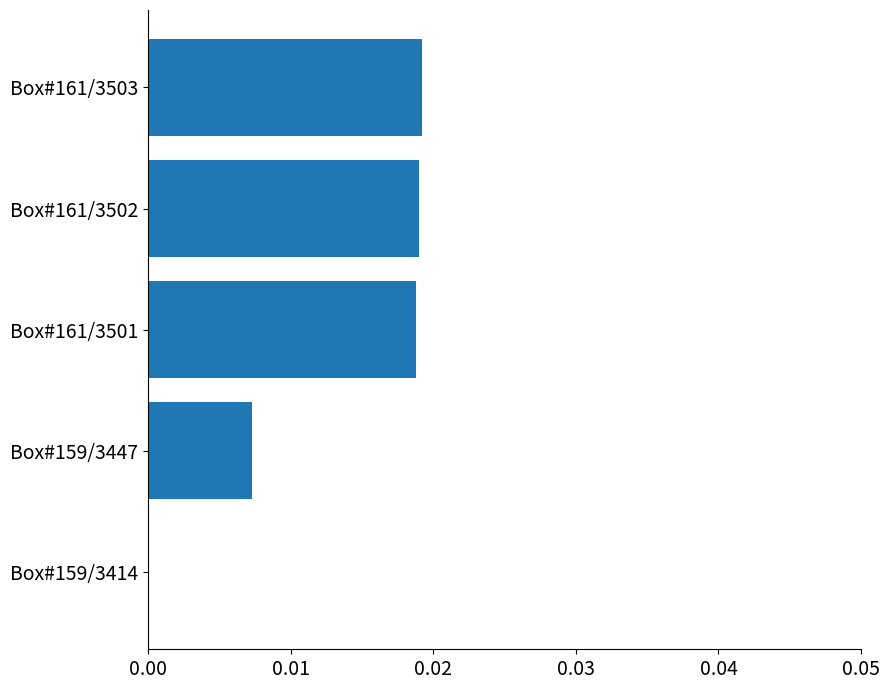

Is it true that the value at Box#161/3502 is 0.0?

True